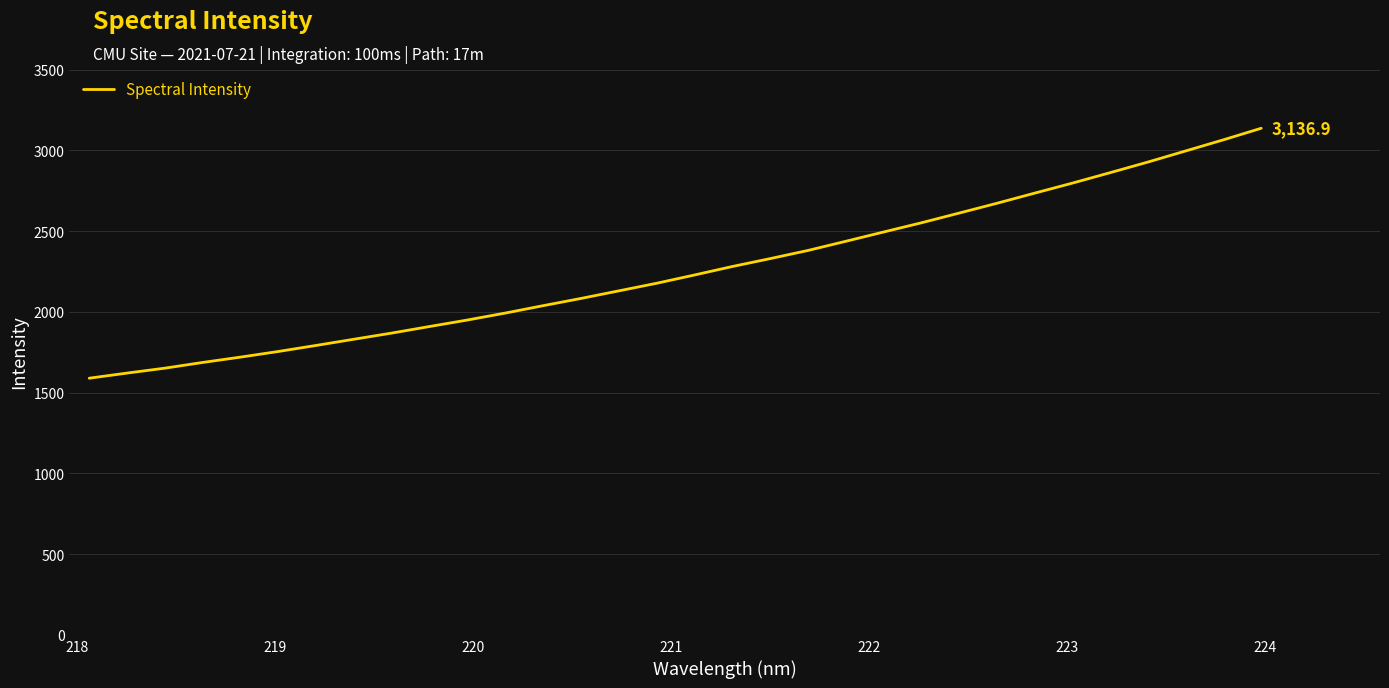

What is the difference between the maximum and minimum values?

1547.6